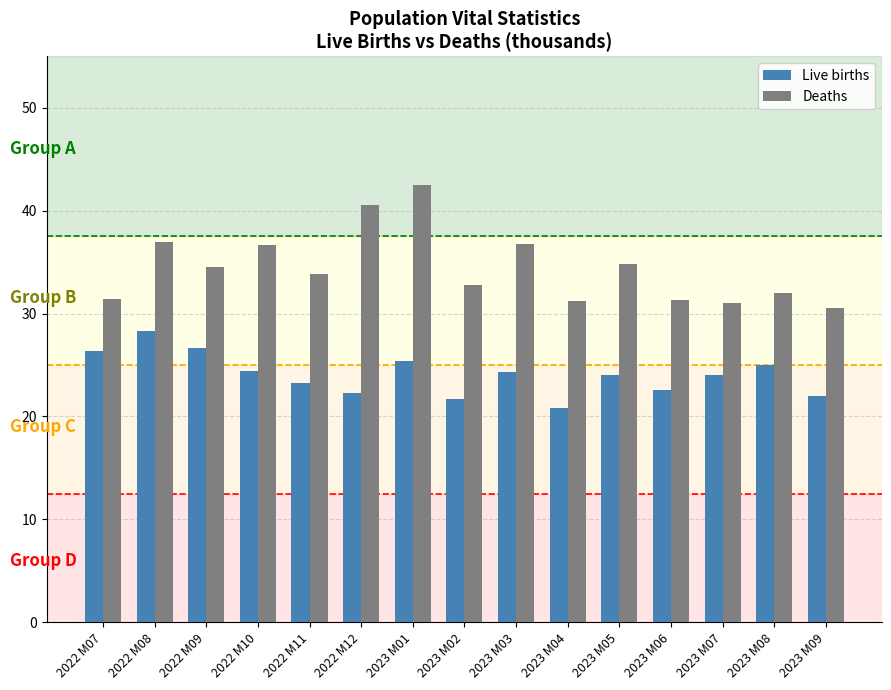

What is the difference between the maximum and minimum values in the Live births series?

7.5